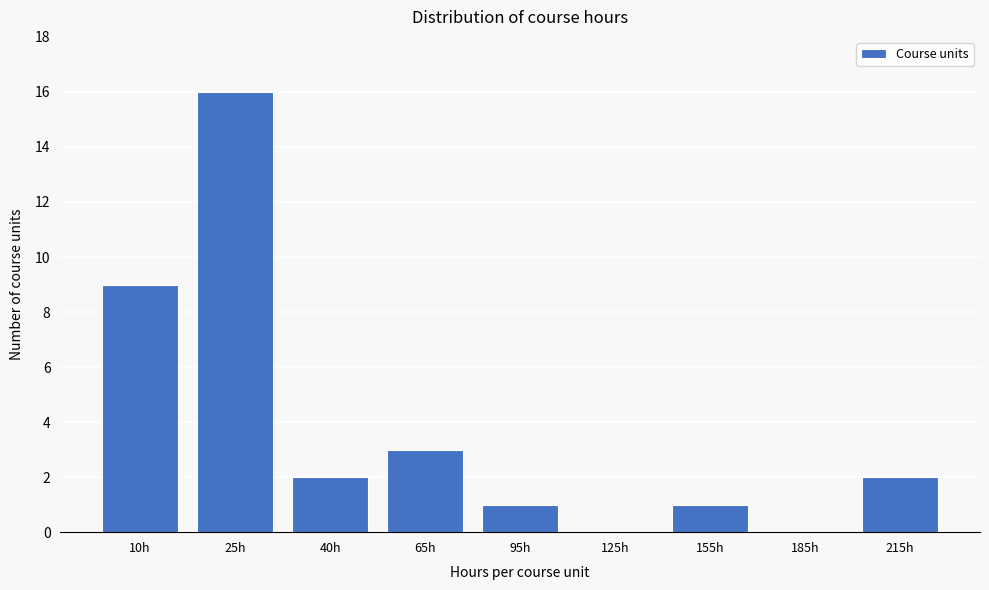

Reading right to left, what are all the values shown in this chart?

215h=2	185h=0	155h=1	125h=0	95h=1	65h=3	40h=2	25h=16	10h=9